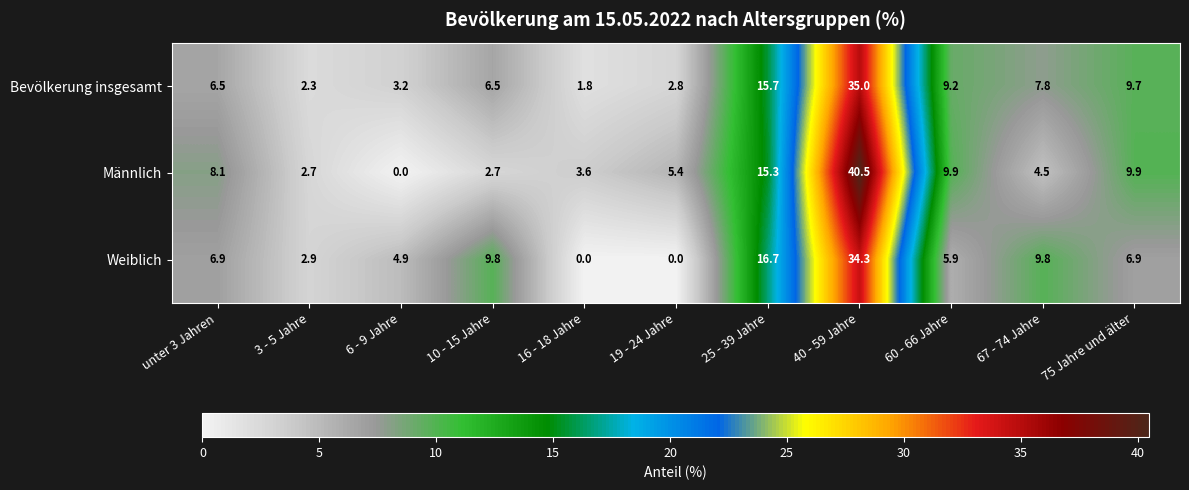

Is it true that Bevölkerung insgesamt equals 0.8 at 16 - 18 Jahre?

False